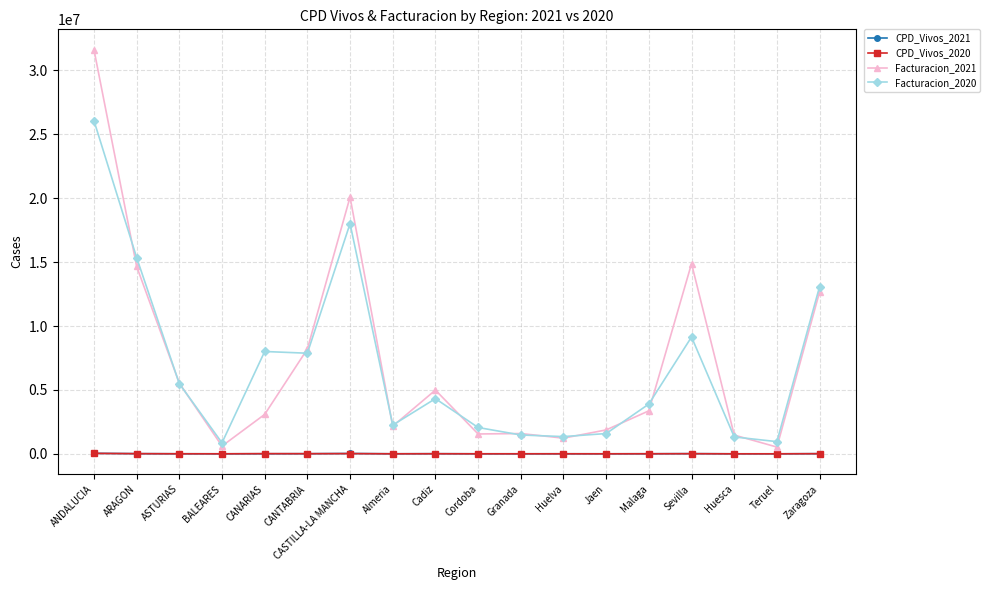

Where does the CPD_Vivos_2021 series first go above 4642?

ANDALUCIA